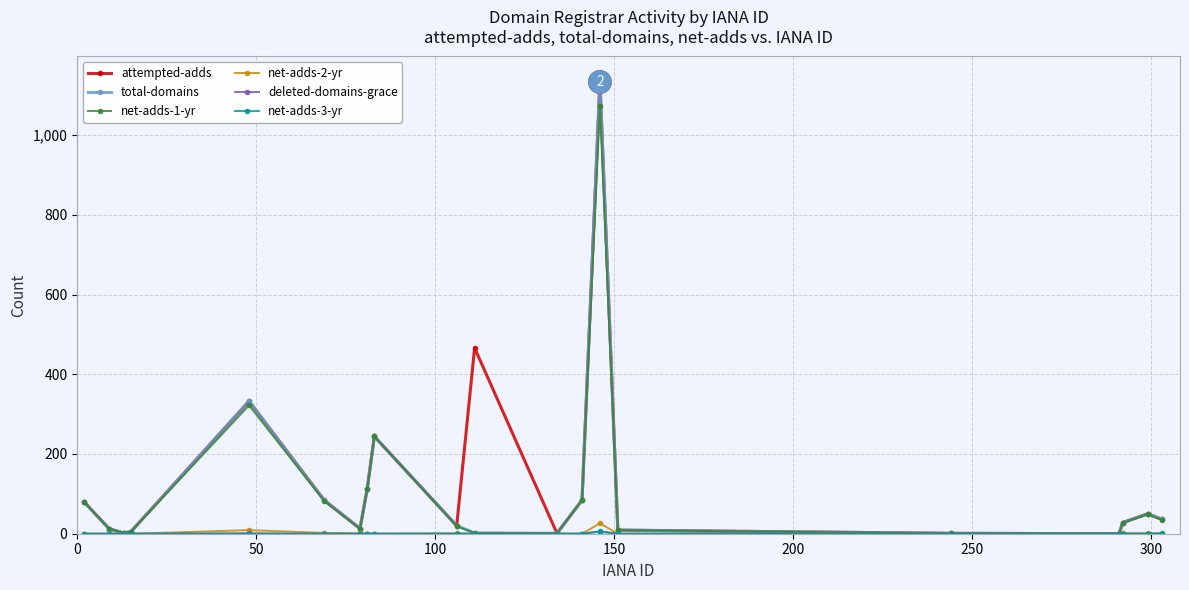

In attempted-adds, how many points are lower than both neighbors (excluding endpoints)?

5